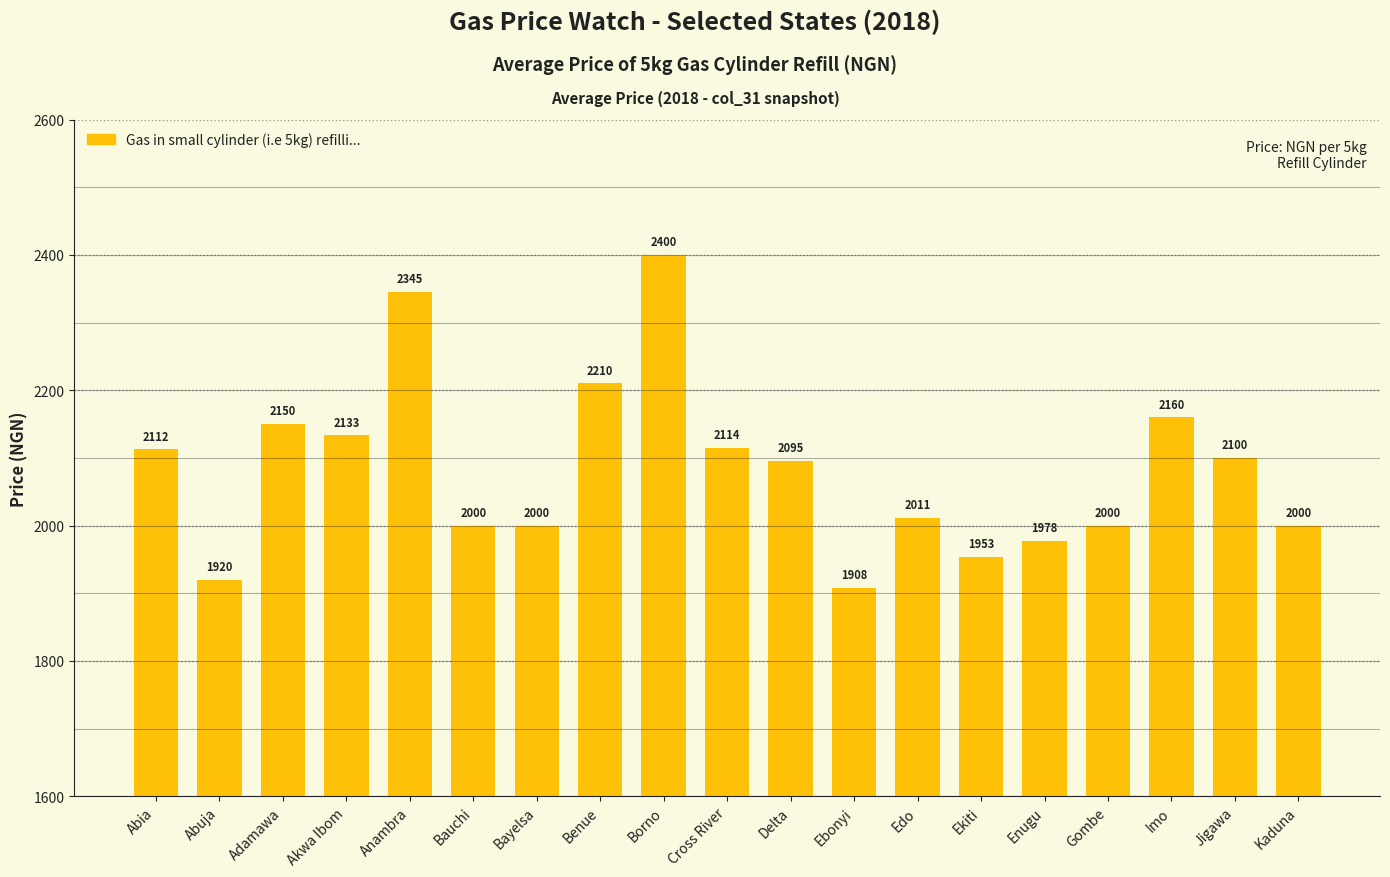

Which category has the highest value across all series?

Borno